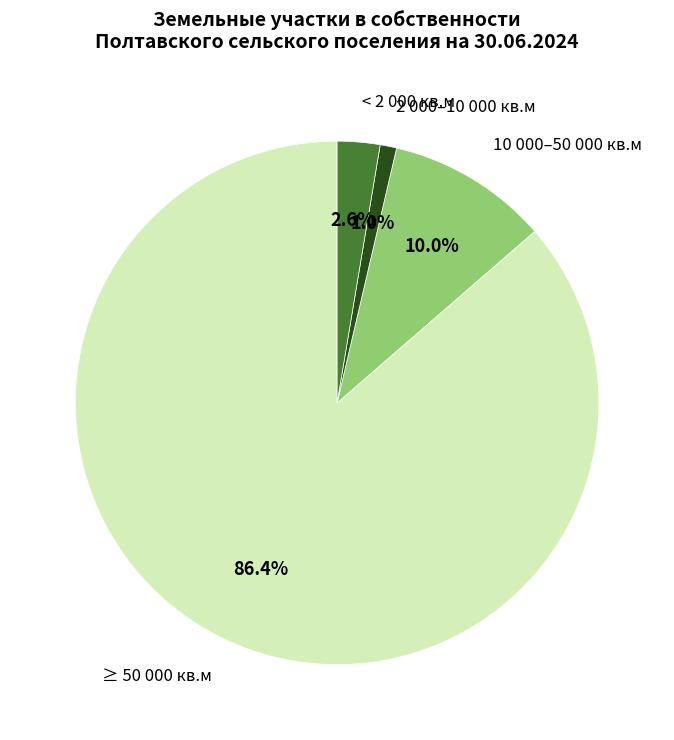

Is there any slice that represents more than half of the pie?

Yes